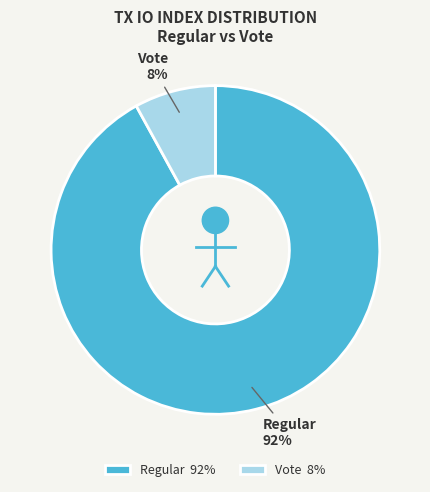

To the nearest percent, what is the difference between the largest and smallest slice percentages?

84%